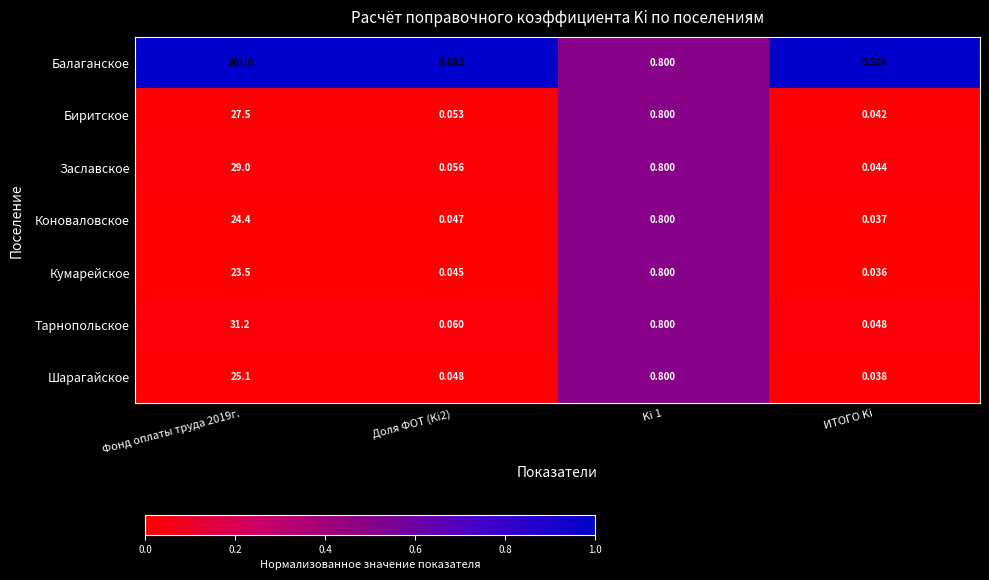

Which series has the widest spread of values?

Балаганское